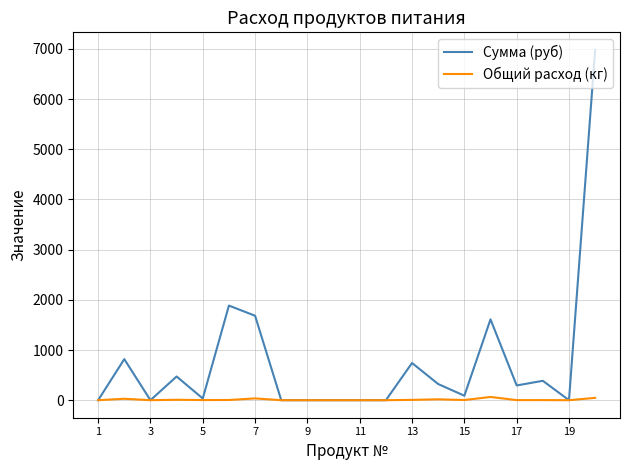

Which series has the widest spread of values?

Сумма (руб)